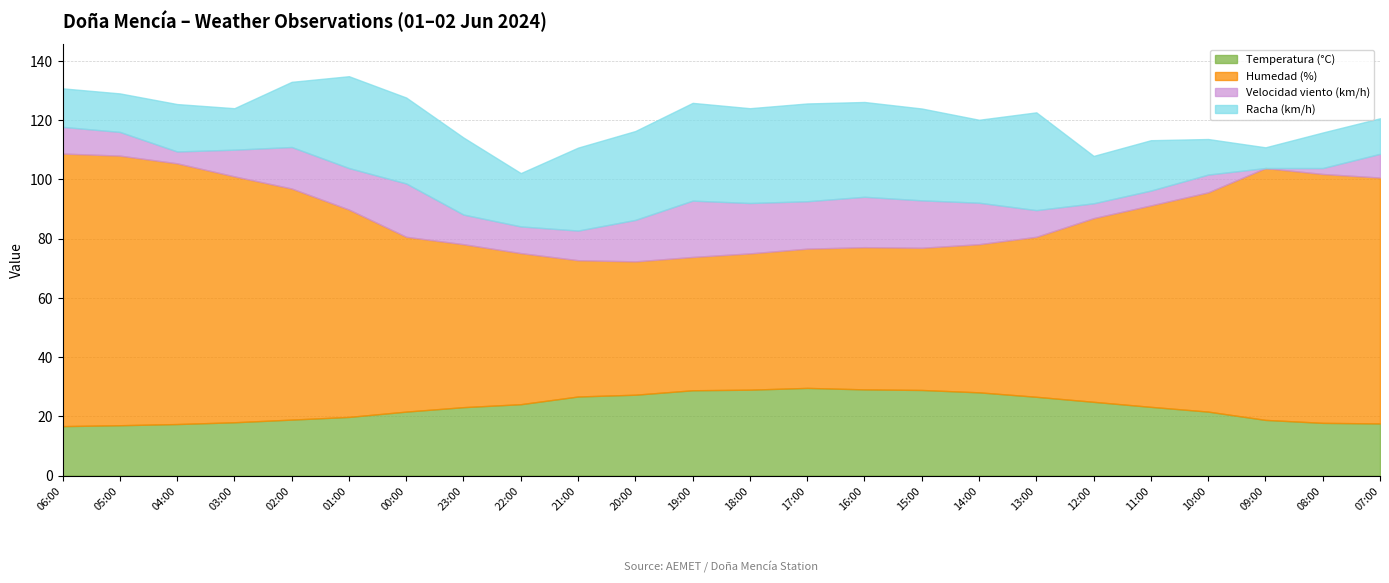

Rank the series by their maximum value, from lowest to highest.

Velocidad viento (km/h), Temperatura (°C), Racha (km/h), Humedad (%)